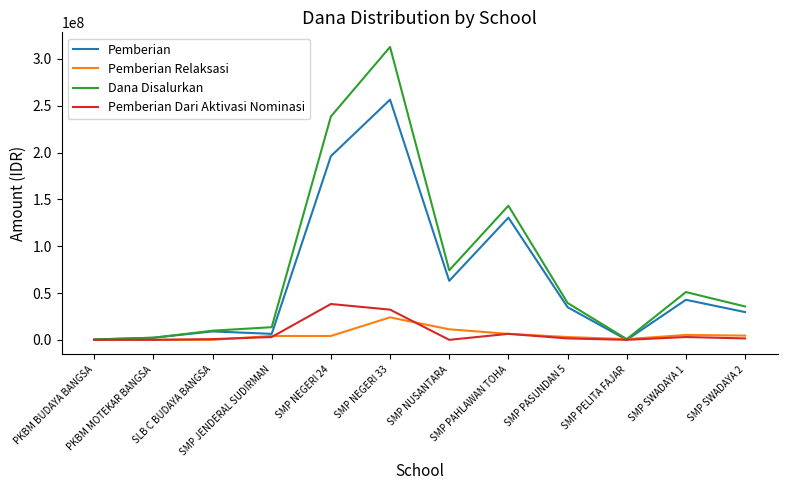

What is the sum of all Pemberian values?

771375000